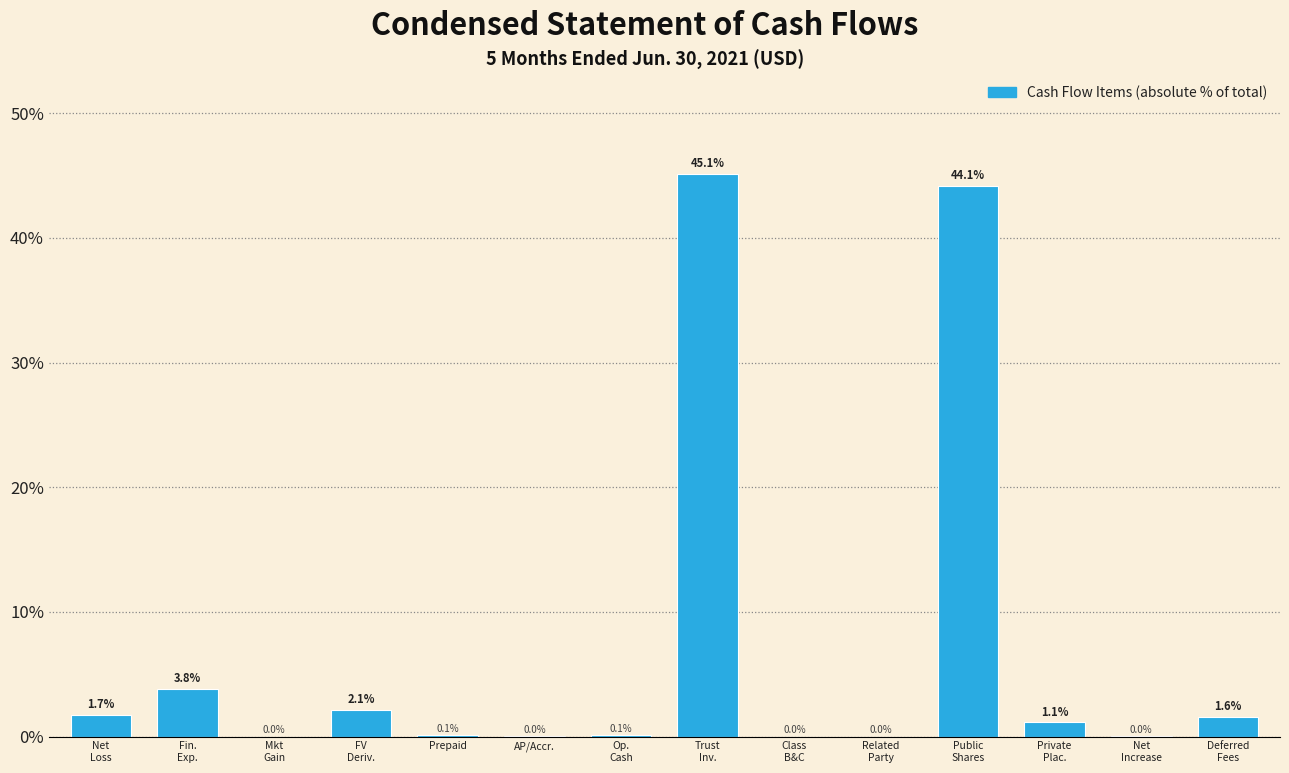

The value at Prepaid is 0.1. True or false?

True